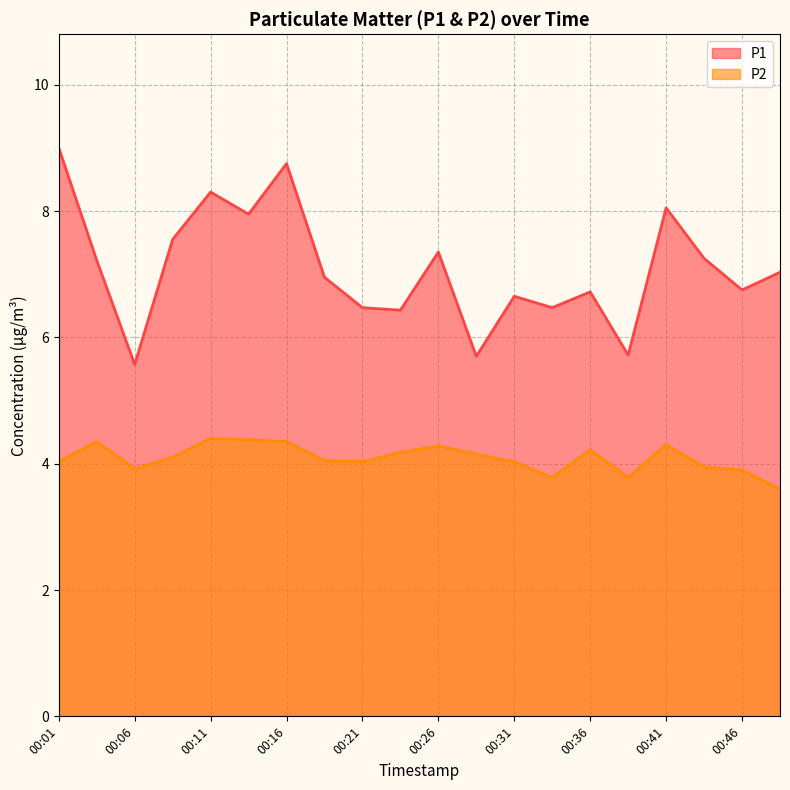

True or false: P2 has a value of 0.9 at 00:13.

False